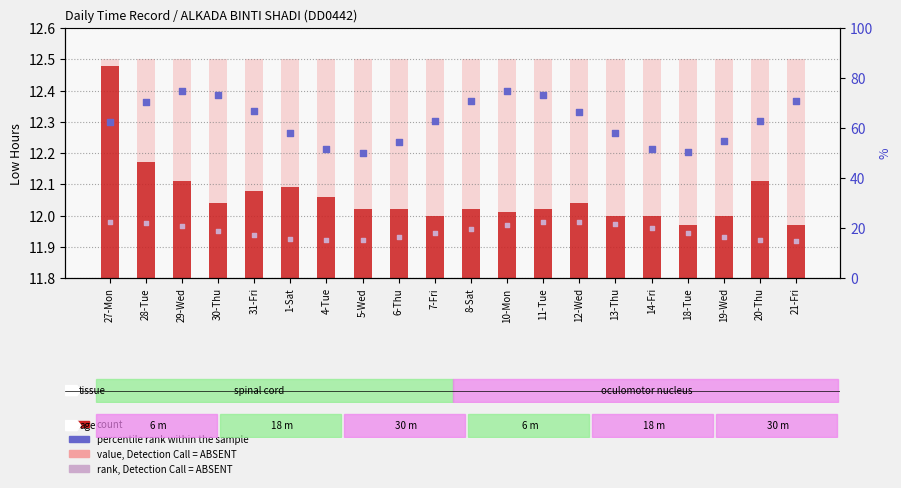

Which series contains the highest Y value?

value, Detection Call = ABSENT